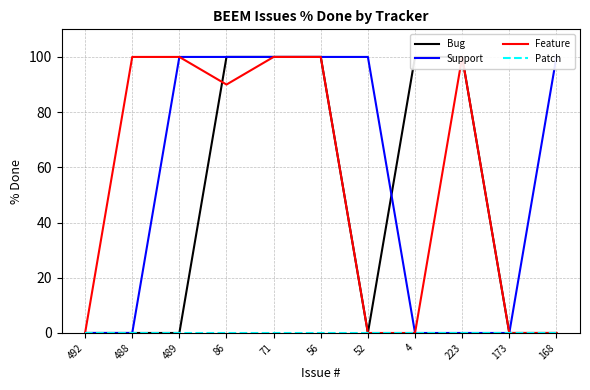

What is the label of the 3rd point from the right?

223